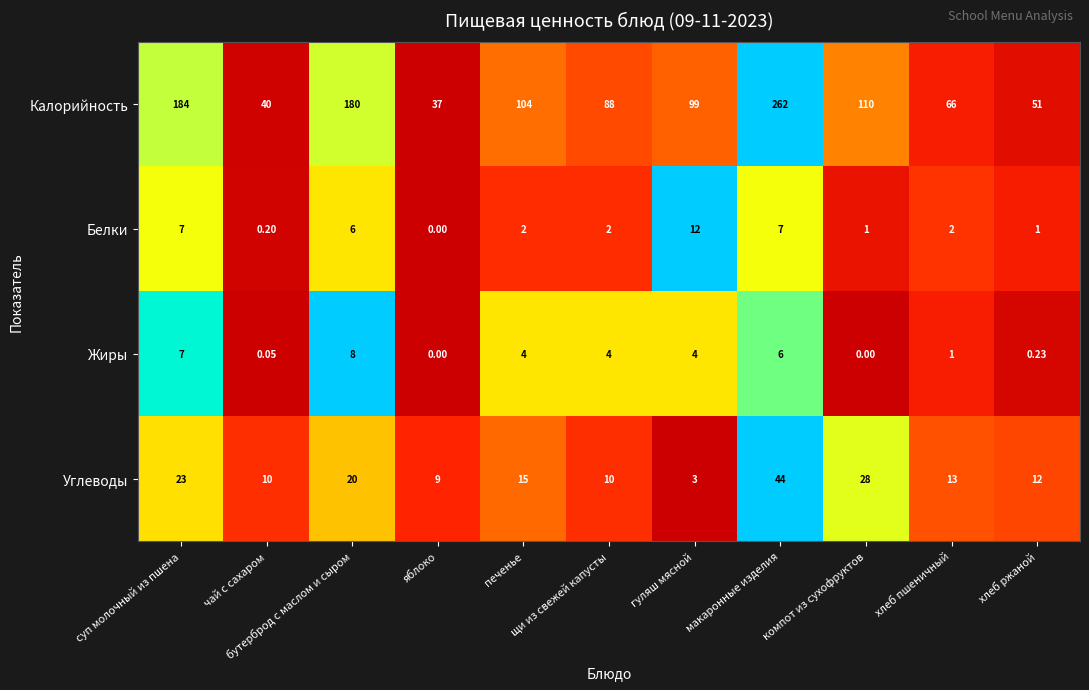

Rank the series by their maximum value, from lowest to highest.

Жиры, Белки, Углеводы, Калорийность